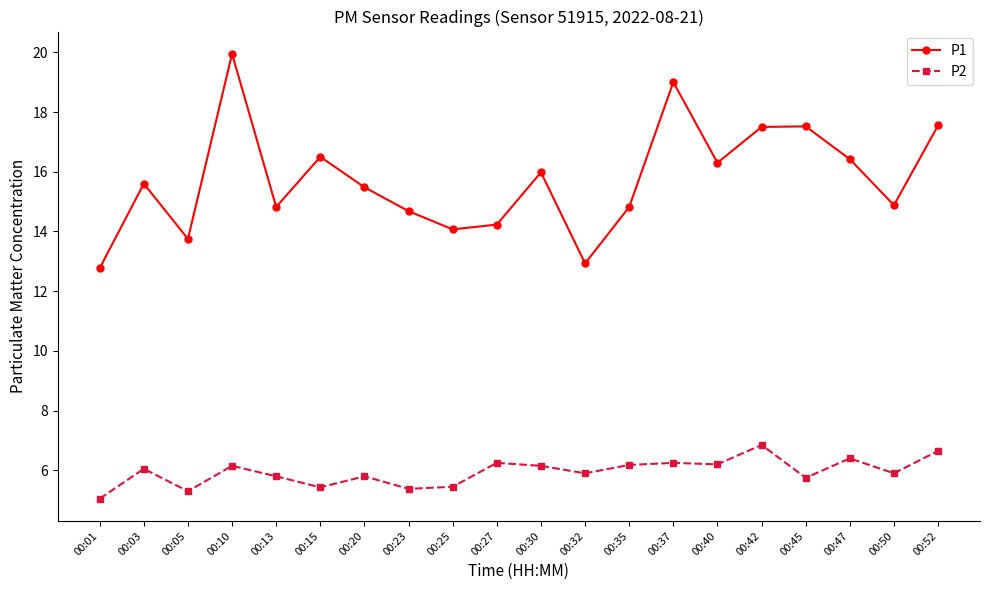

True or false: P1 has a value of 25.1 at 00:13.

False